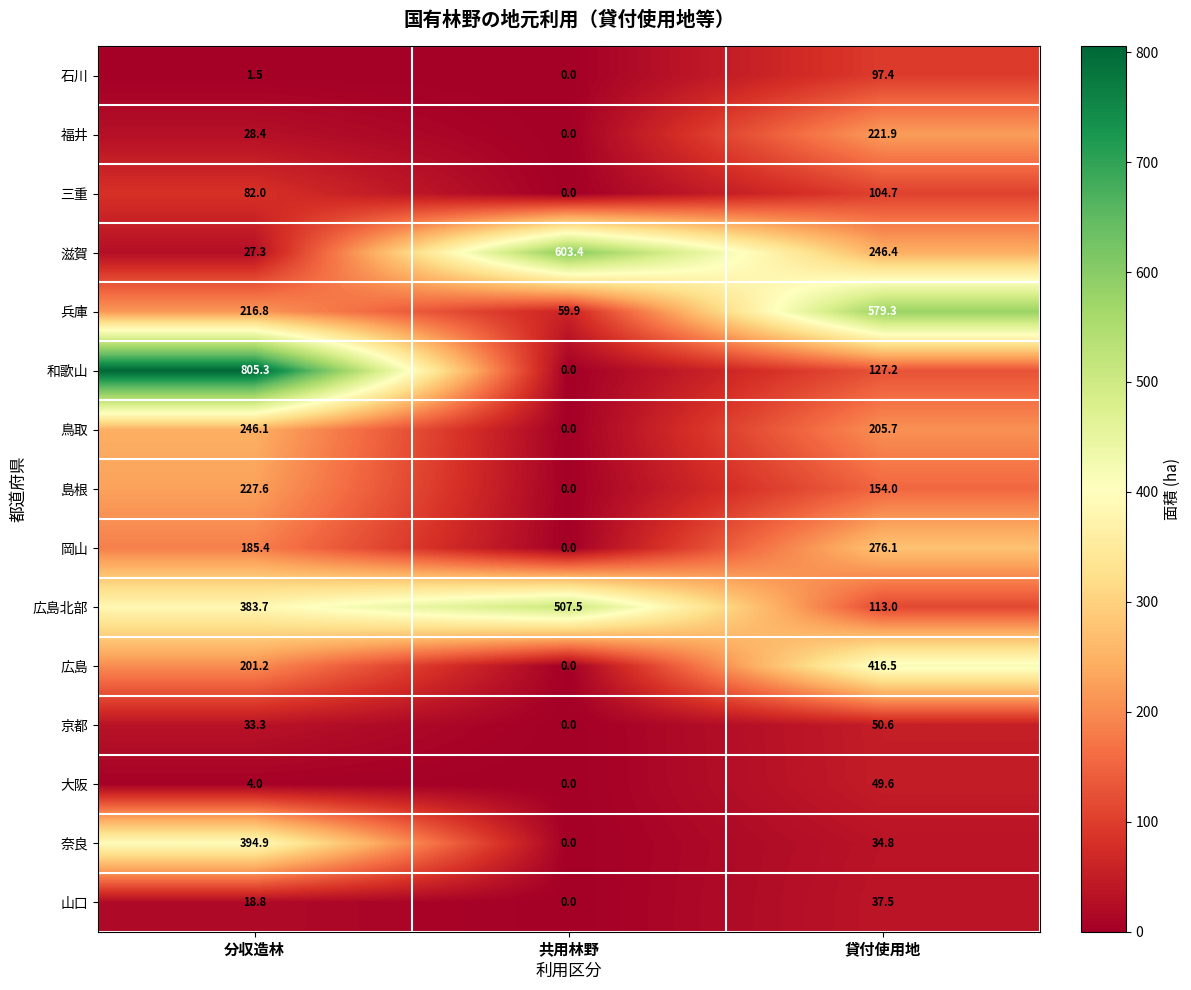

Rank the series by their maximum value, from lowest to highest.

山口, 大阪, 京都, 石川, 三重, 福井, 島根, 鳥取, 岡山, 奈良, 広島, 広島北部, 兵庫, 滋賀, 和歌山